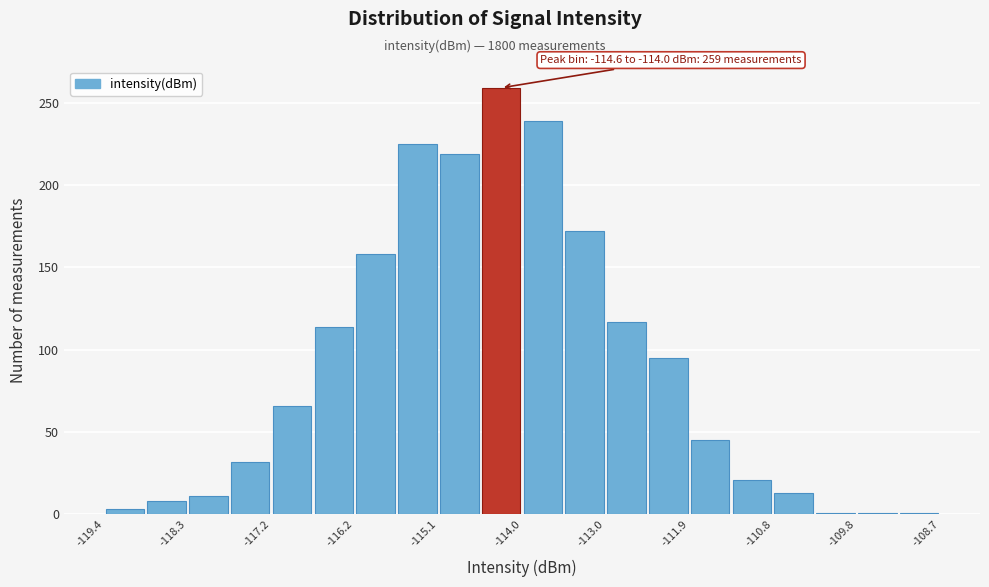

Read against the x-axis, roughly where is the centre of the tallest bar?

-114.4